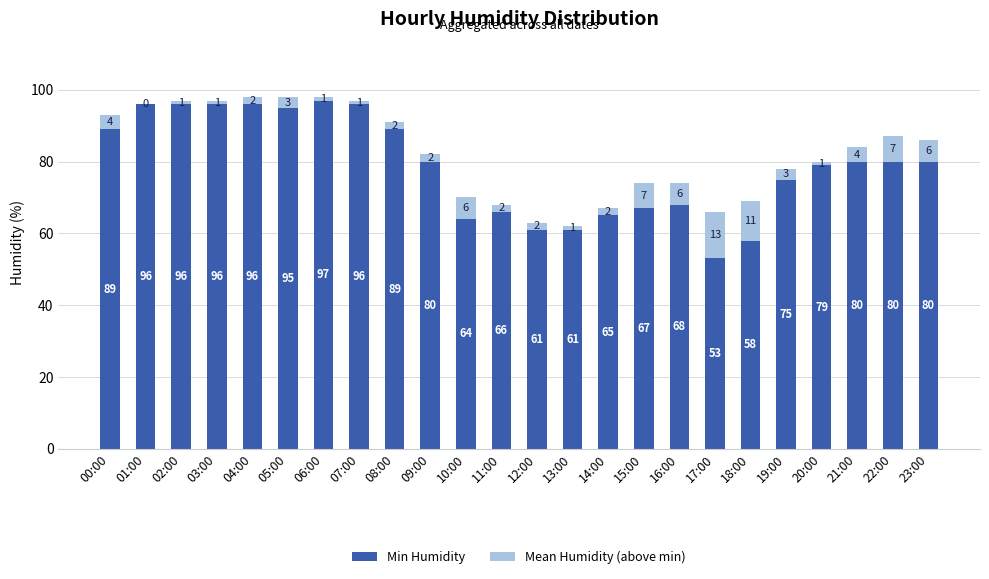

Where is Min Humidity nearest to the value 75?

19:00